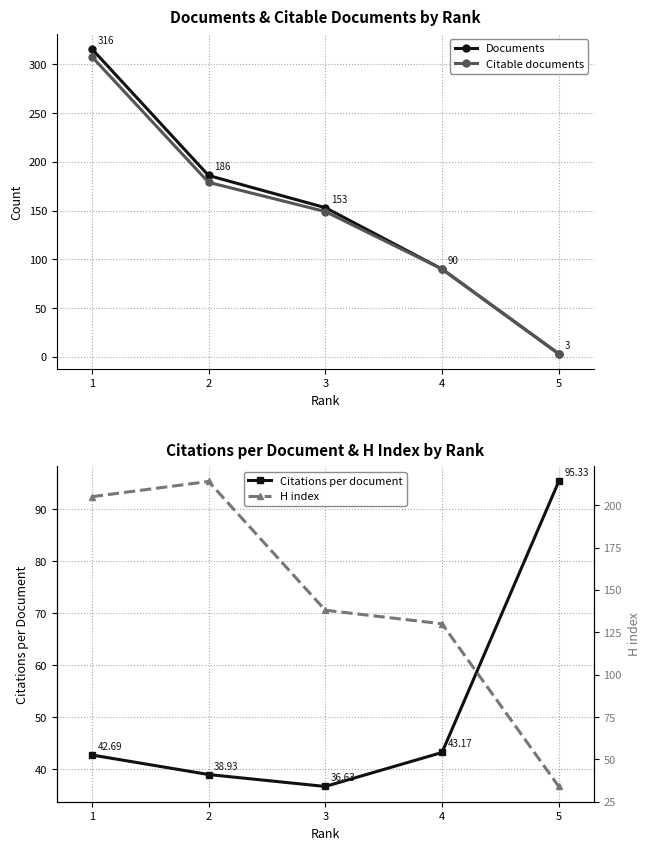

Which series has the largest range (max minus min)?

Documents